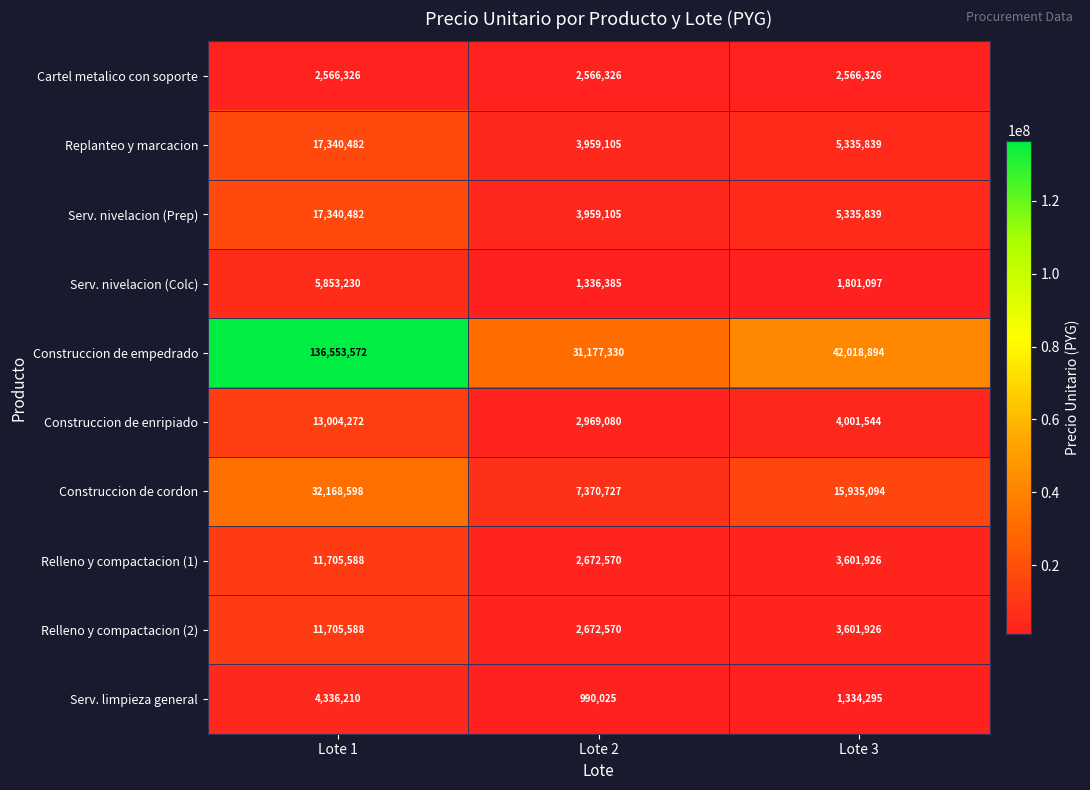

Rank the categories by Serv. nivelacion (Prep) value from lowest to highest.

Lote 2, Lote 3, Lote 1